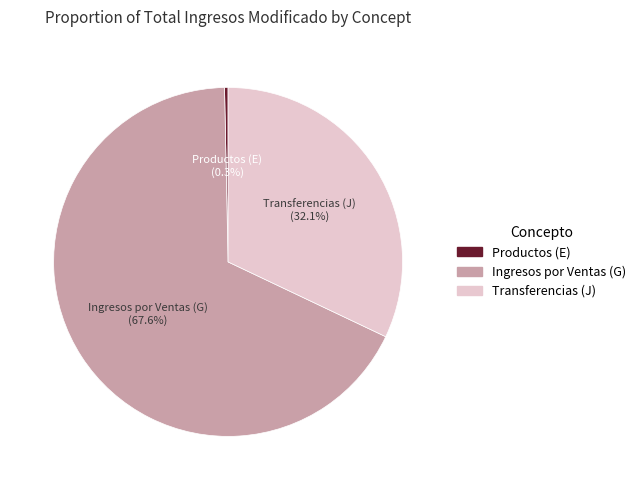

To the nearest percent, what is the average slice percentage?

33%